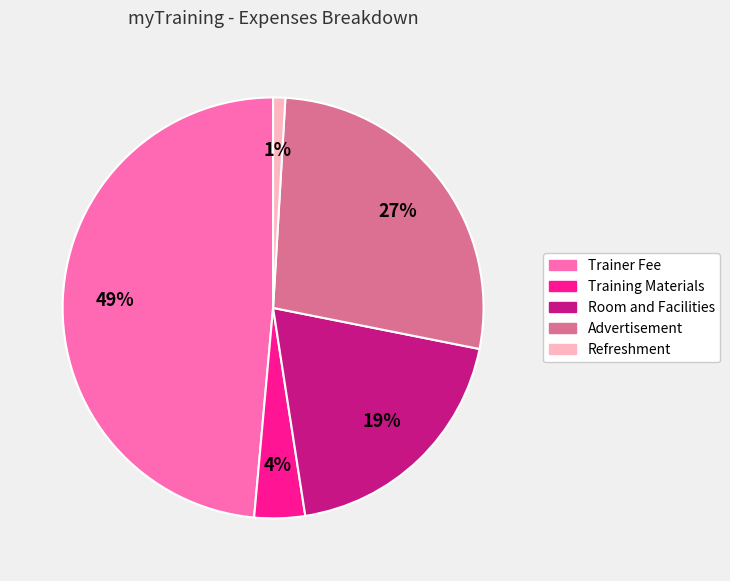

The Room and Facilities slice represents 11% of the pie. True or false?

False